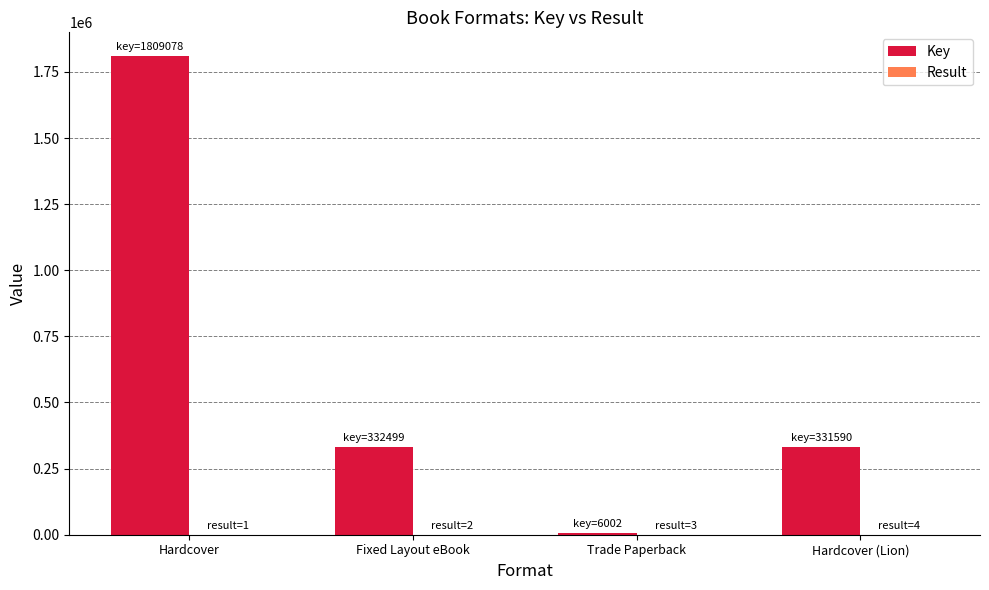

The Key series shows 82309 at Fixed Layout eBook. True or false?

False